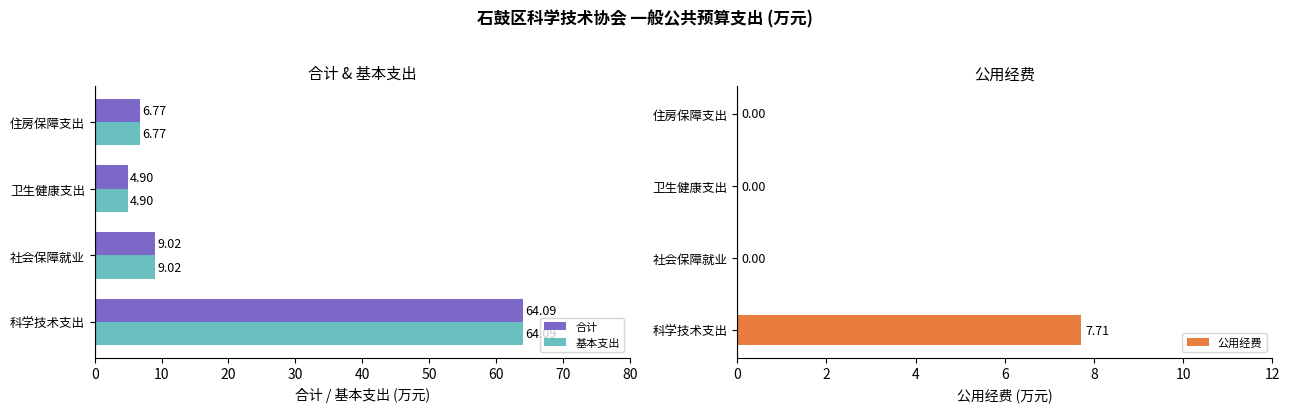

Rank the categories by 合计 value from highest to lowest.

科学技术支出, 社会保障就业, 住房保障支出, 卫生健康支出